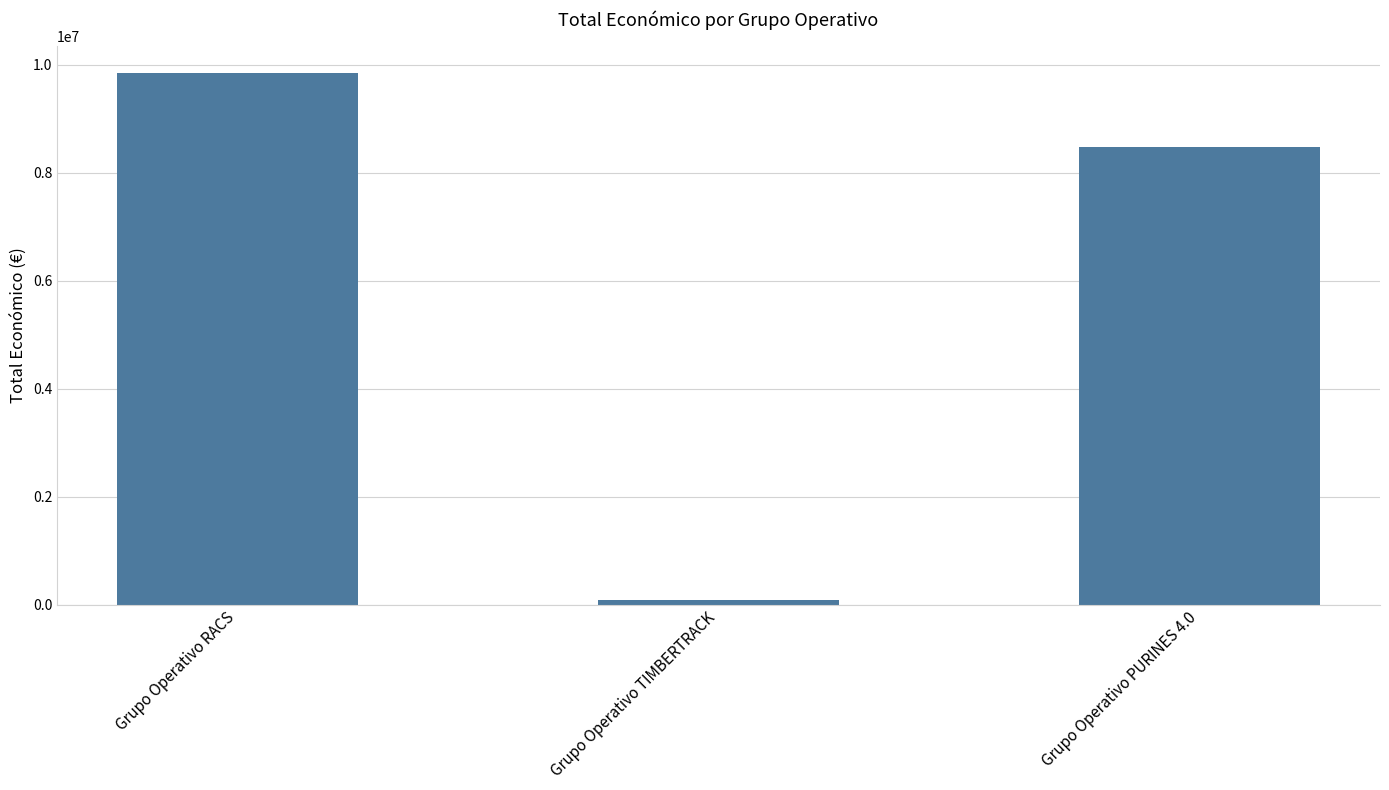

Are the bars horizontal?

No